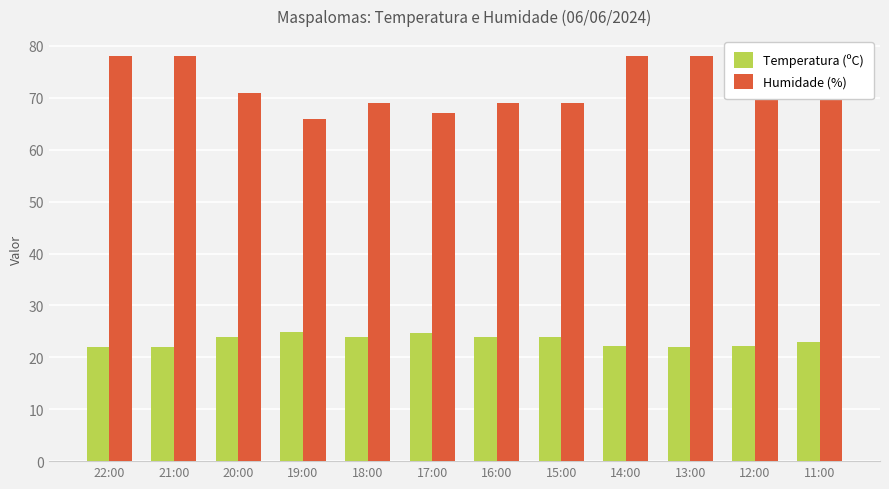

Which series changed the most between 19:00 and 11:00?

Humidade (%)